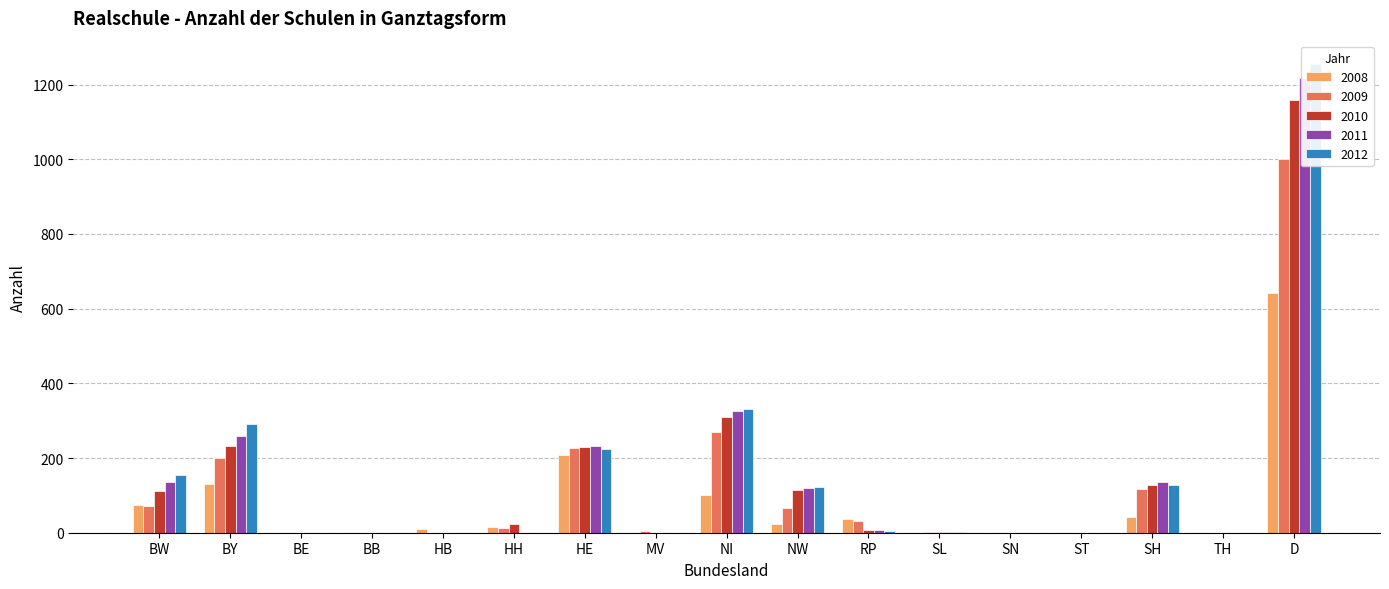

At which category does the chart reach its minimum across all series?

BE